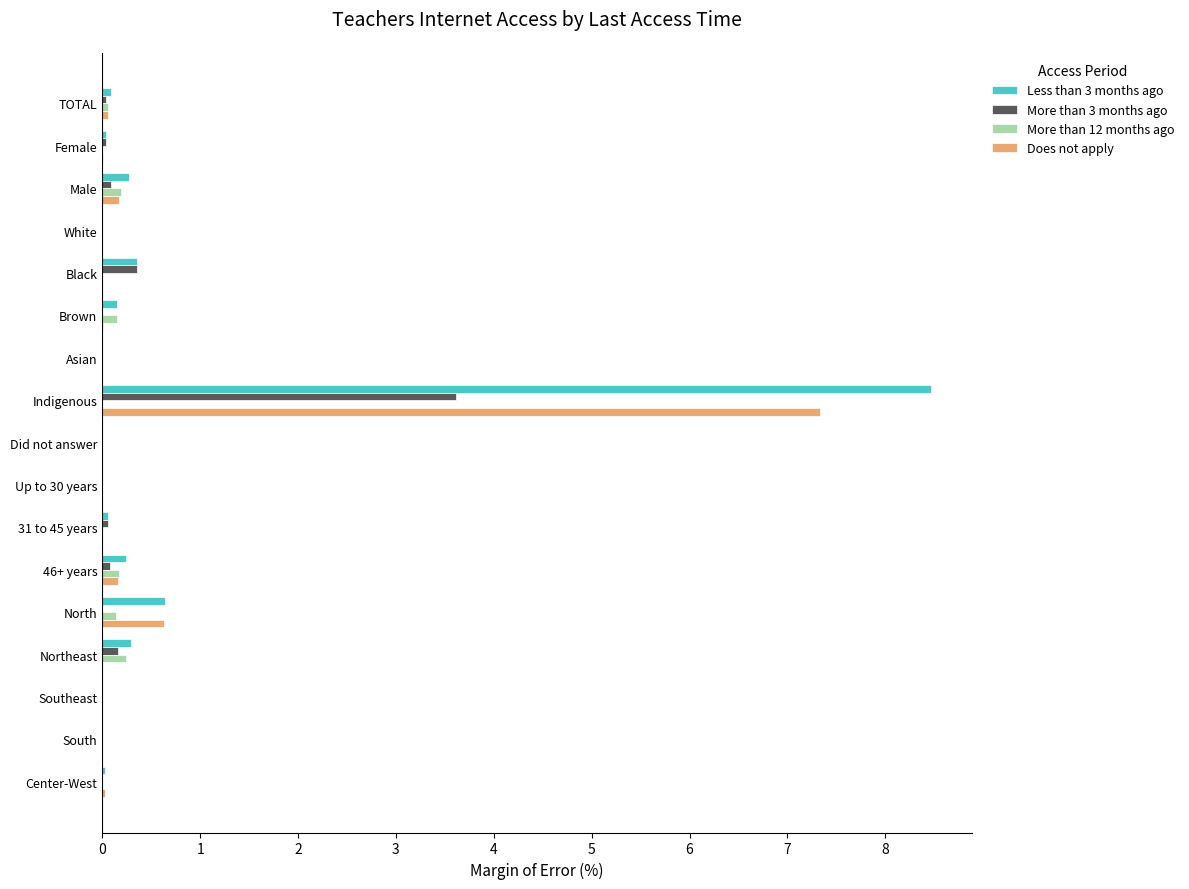

The More than 12 months ago series shows 0.2 at 46+ years. True or false?

True